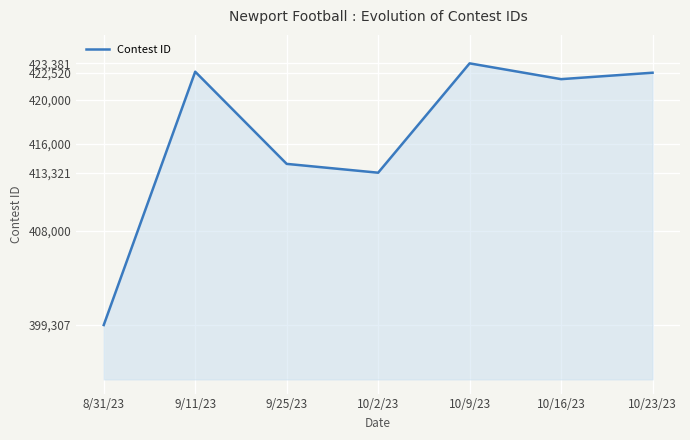

What is the maximum value shown in the chart?

423381